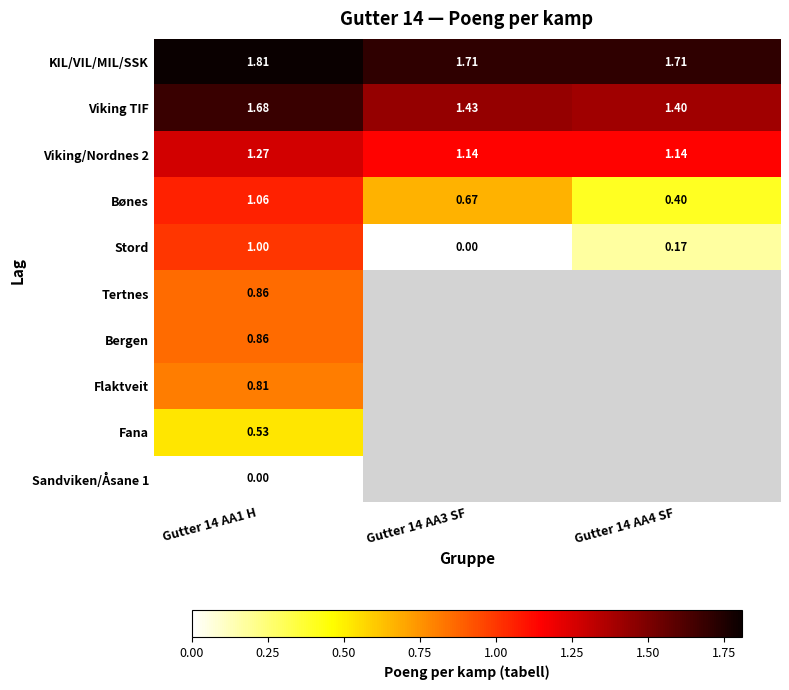

What is the difference between the KIL/VIL/MIL/SSK values at Gutter 14 AA4 SF and Gutter 14 AA1 H?

0.1